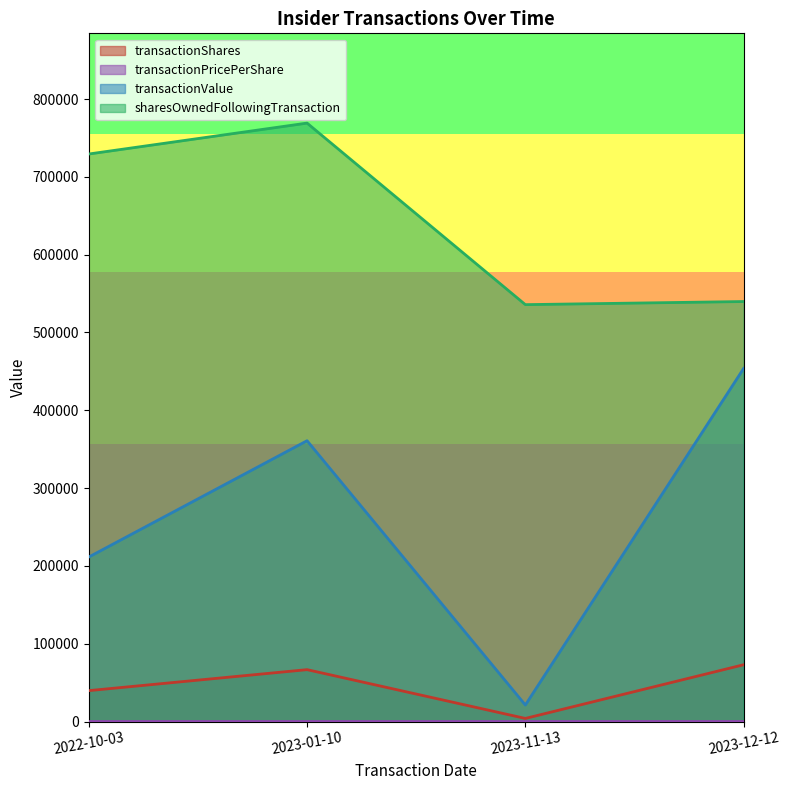

At which category does the chart reach its peak across all series?

2023-01-10